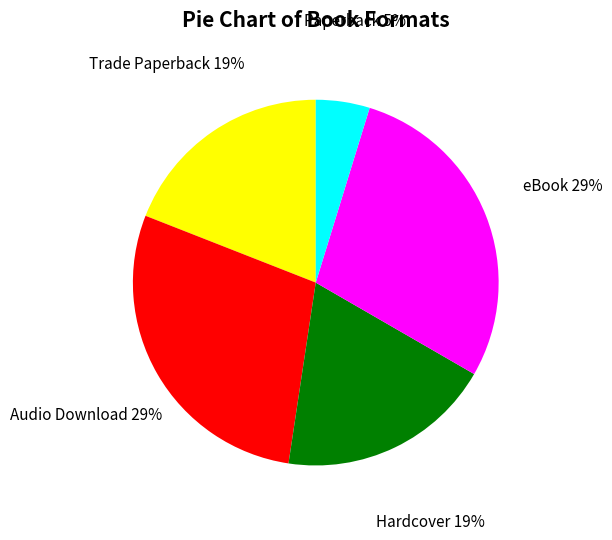

Does any single category account for the majority?

No